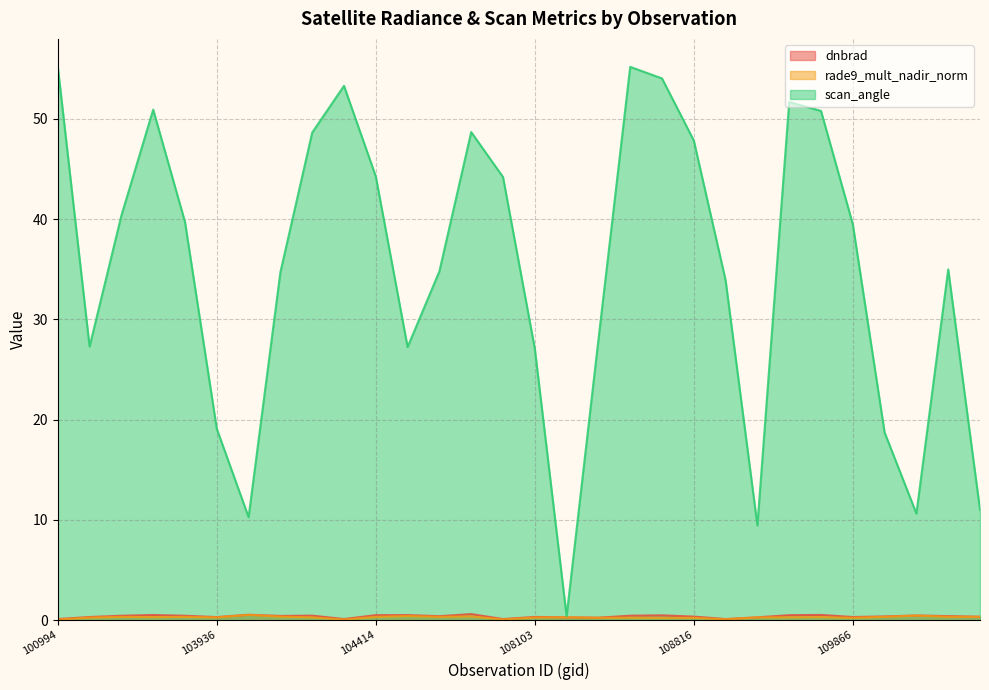

True or false: rade9_mult_nadir_norm and dnbrad intersect in this chart.

False